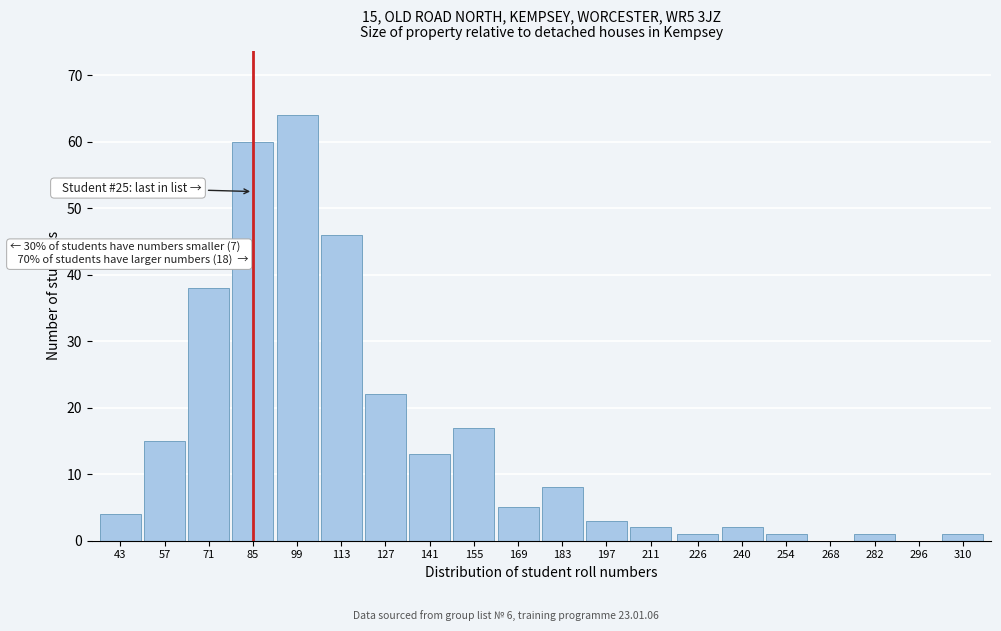

Reading right to left, what are all the values shown in this chart?

310=1	296=0	282=1	268=0	254=1	240=2	226=1	211=2	197=3	183=8	169=5	155=17	141=13	127=22	113=46	99=64	85=60	71=38	57=15	43=4